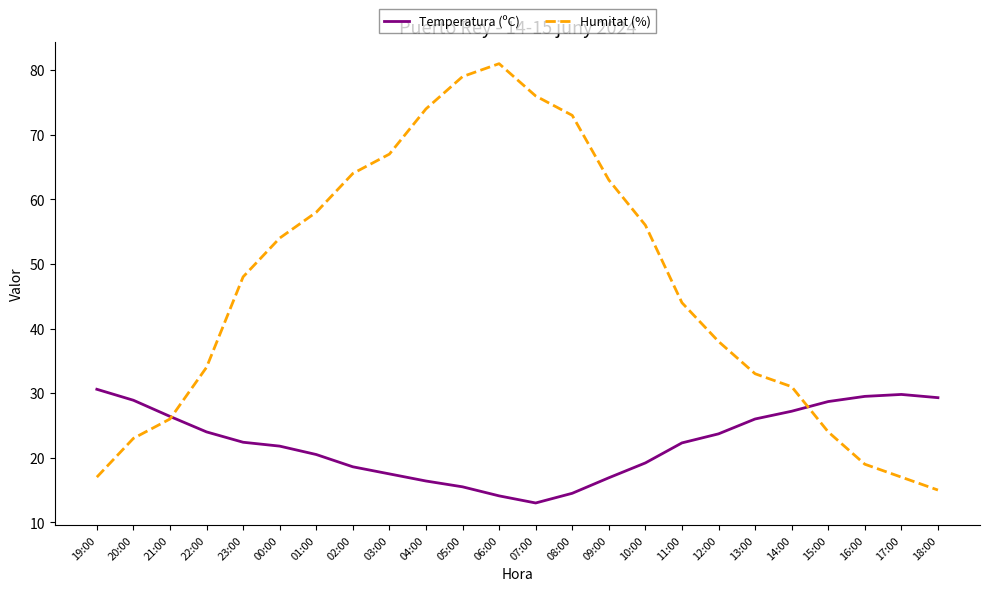

Is this an area chart (filled region under the line)?

No